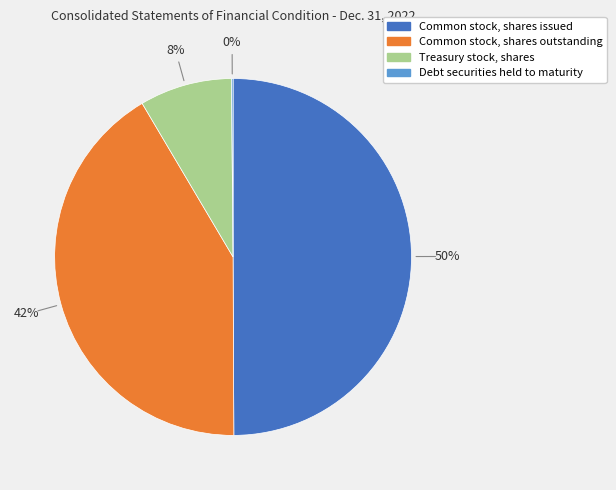

Which category has the biggest portion of the pie?

Common stock, shares issued